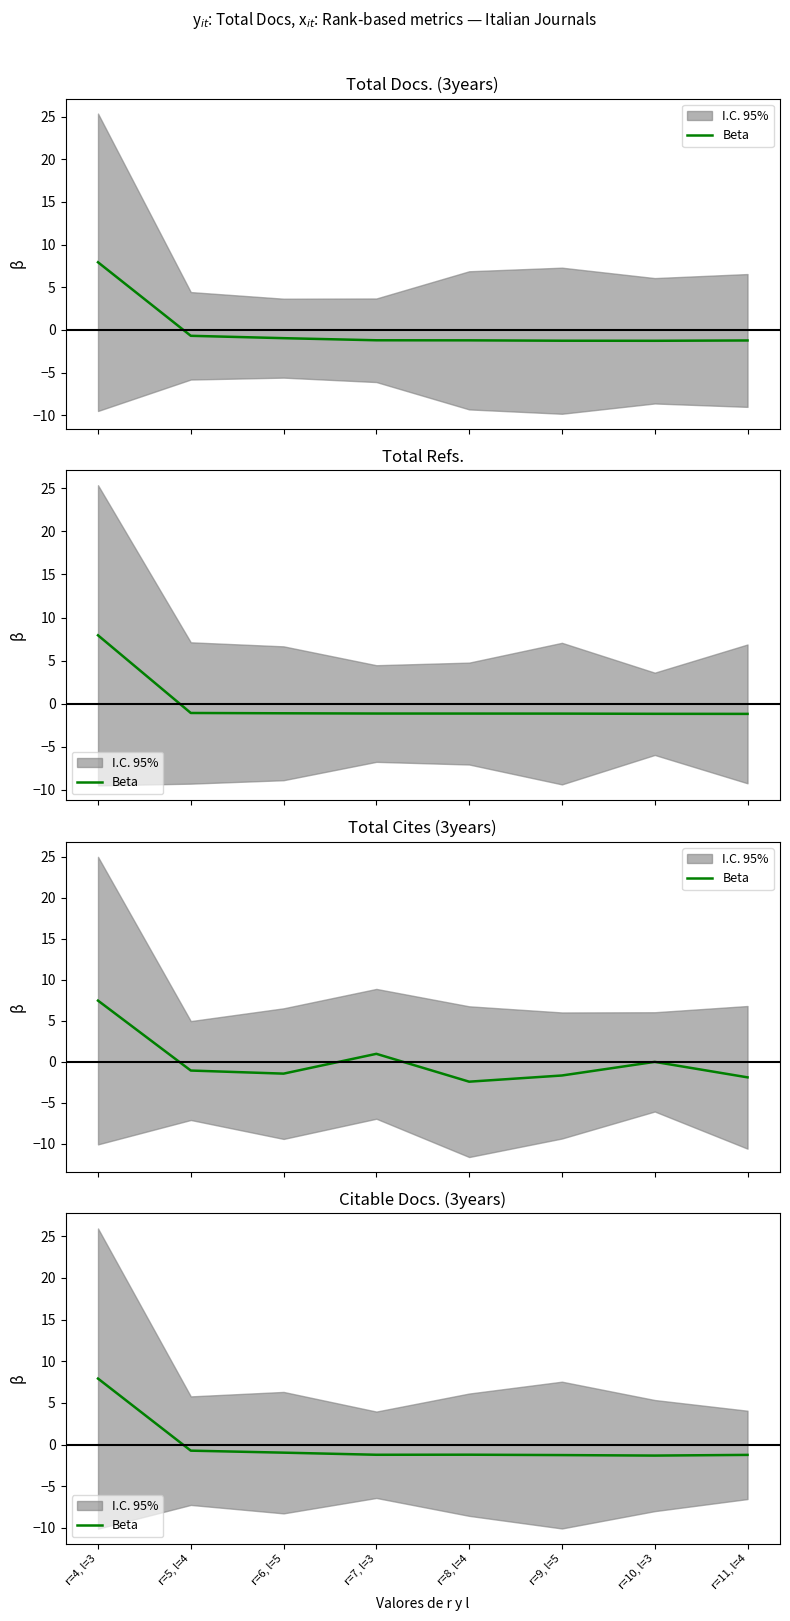

Where is the first local maximum?

r=8, l=4